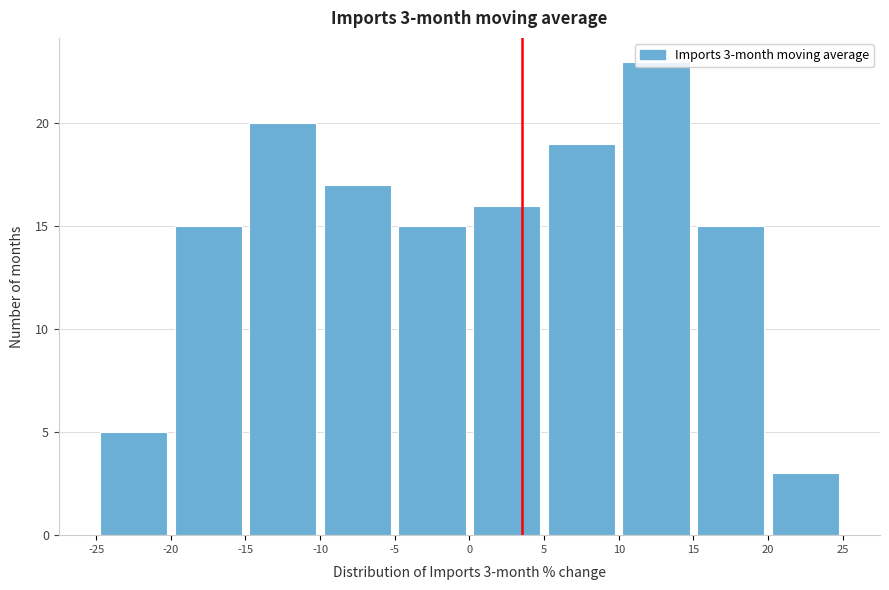

Over which range of the x-axis is the bar tallest?

10 to 15